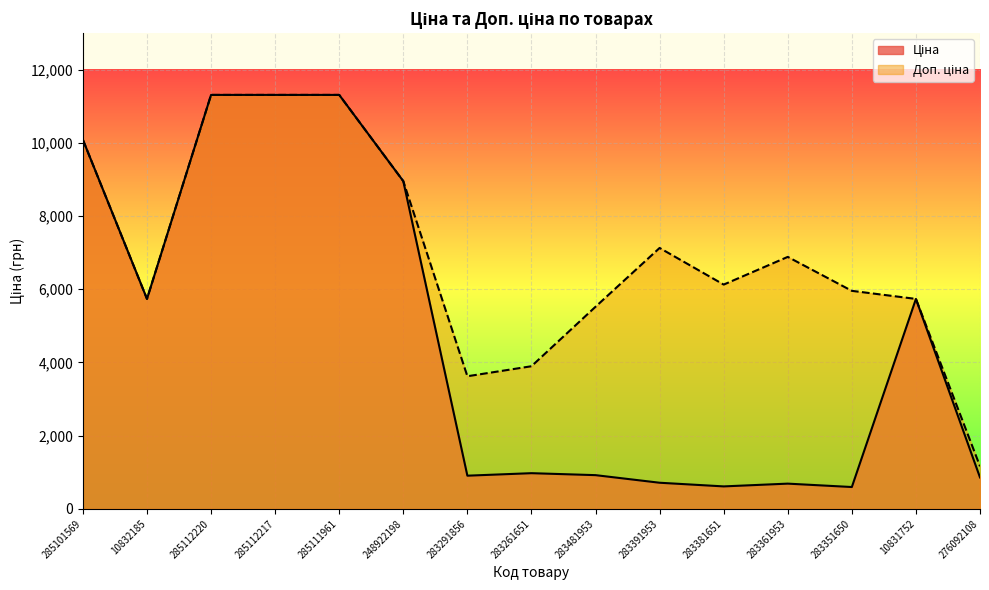

What is the spread (max minus min) of values at 283261651?

2922.7